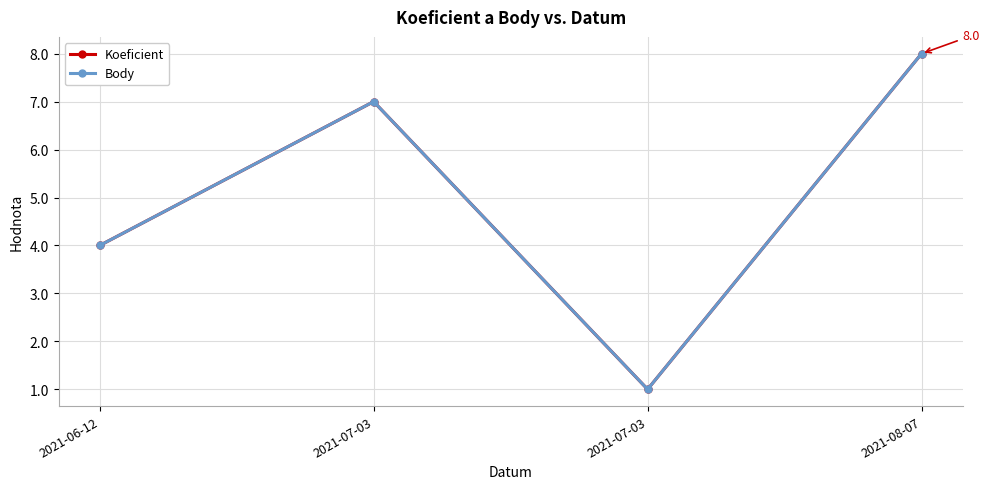

Reading left to right, extract all data points from this chart.

Koeficient: 4	7	1	8
Body: 4	7	1	8